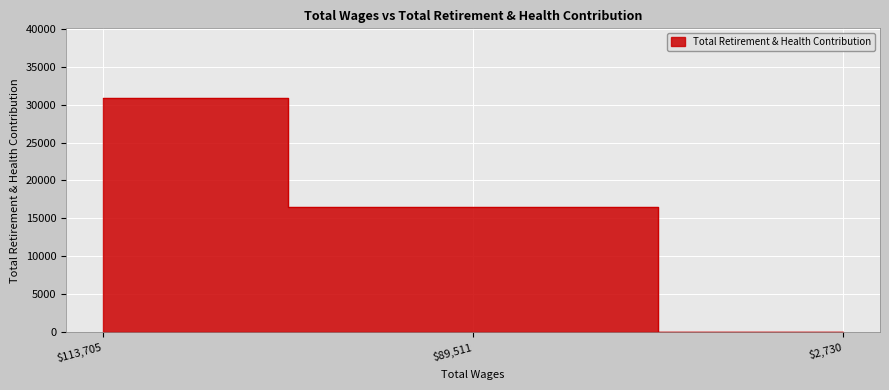

What position from the left is 113705.0?

1